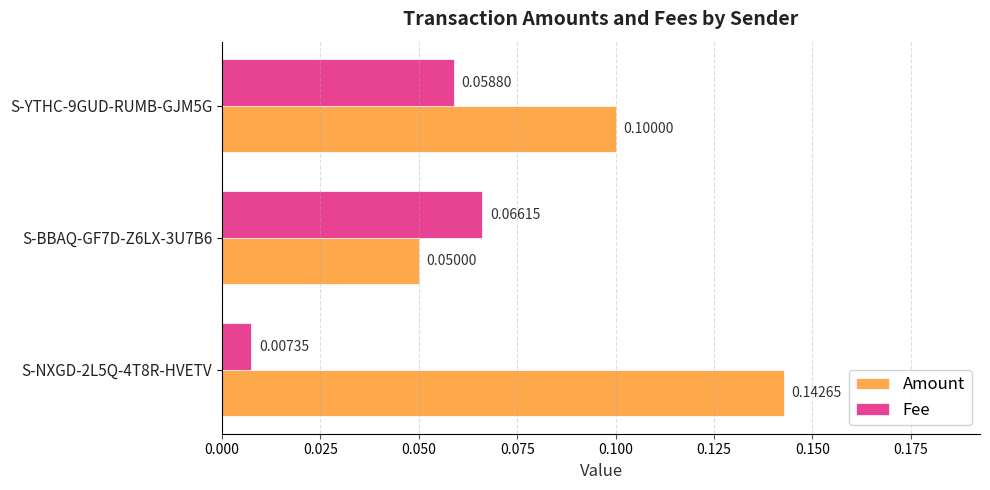

Which series has the largest total across all categories?

Amount